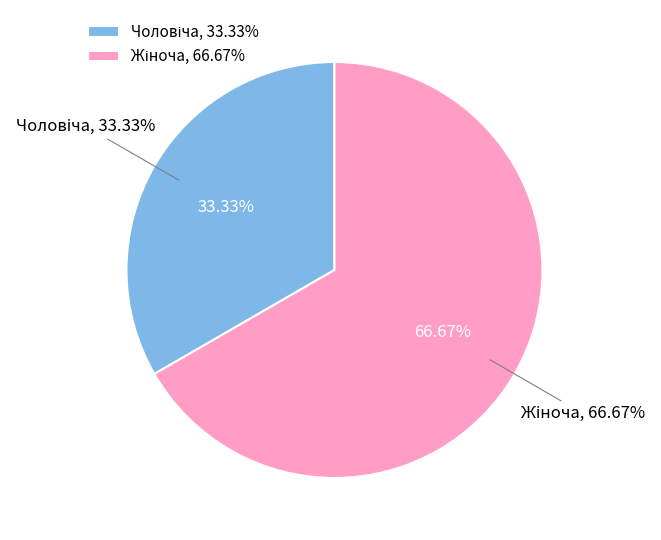

How many segments does this pie chart have?

2